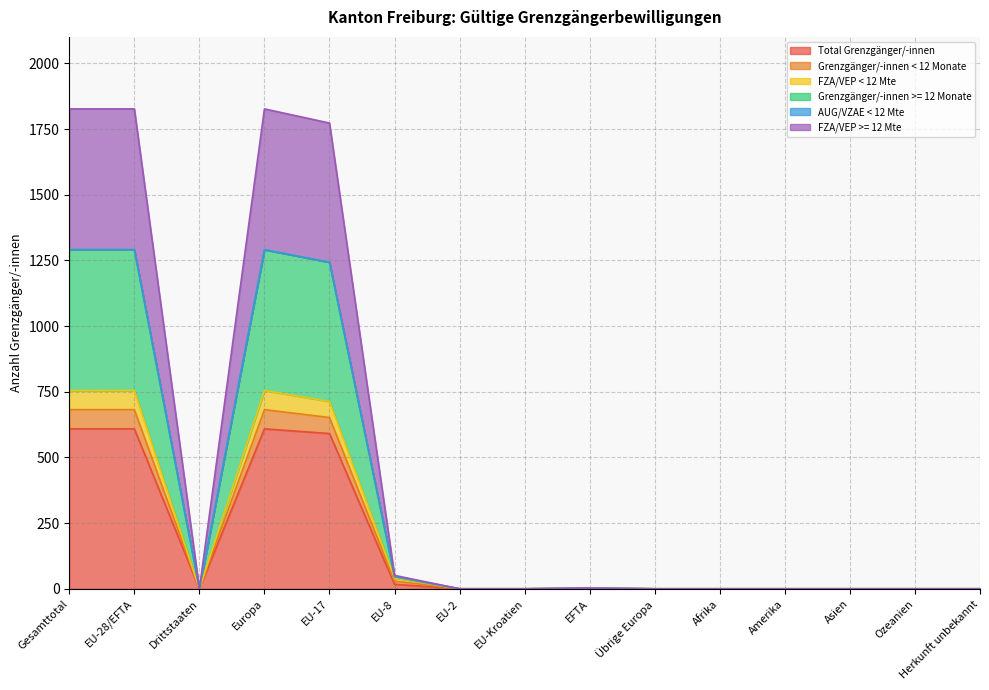

Rank the series at EU-2 from highest to lowest value.

Total Grenzgänger/-innen, Grenzgänger/-innen < 12 Monate, FZA/VEP < 12 Mte, Grenzgänger/-innen >= 12 Monate, FZA/VEP >= 12 Mte